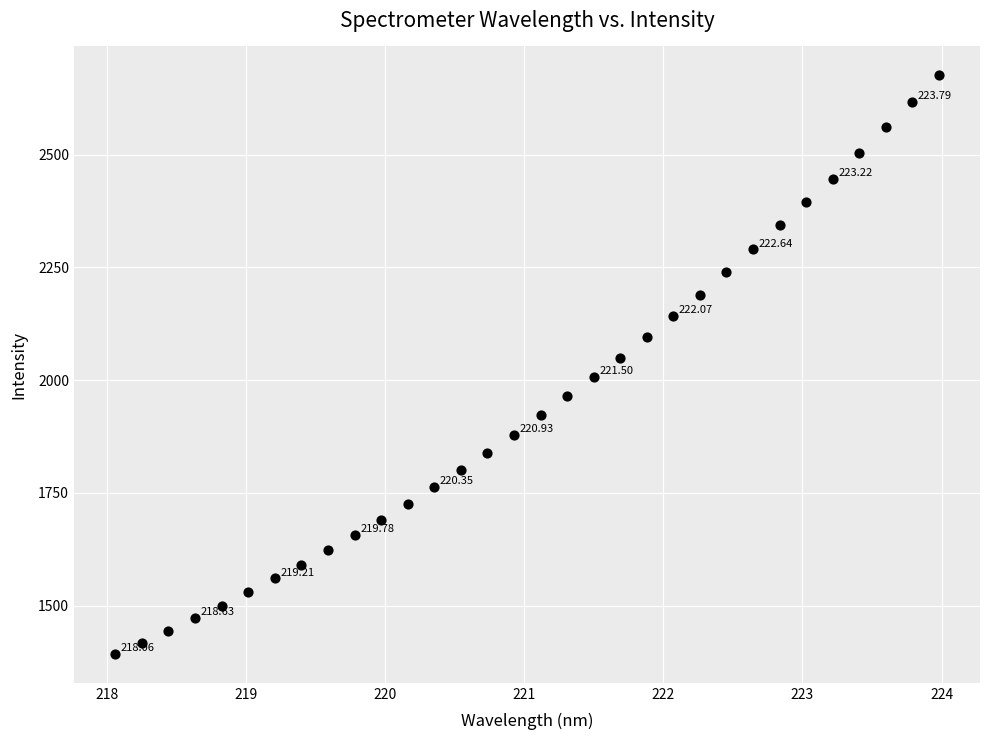

What is the range of Y values (max minus min)?

1283.2